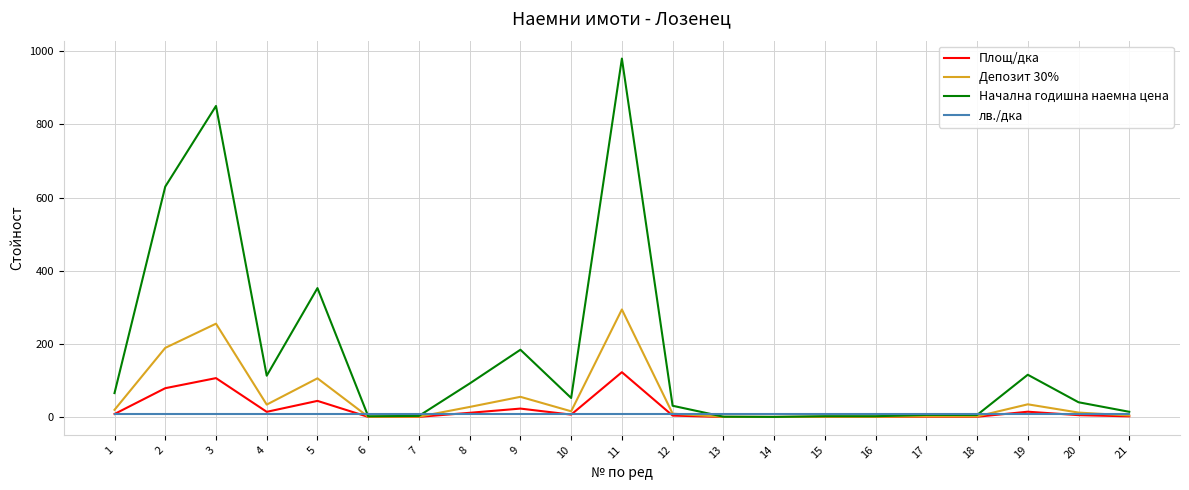

Which series has the largest total across all categories?

Начална годишна наемна цена